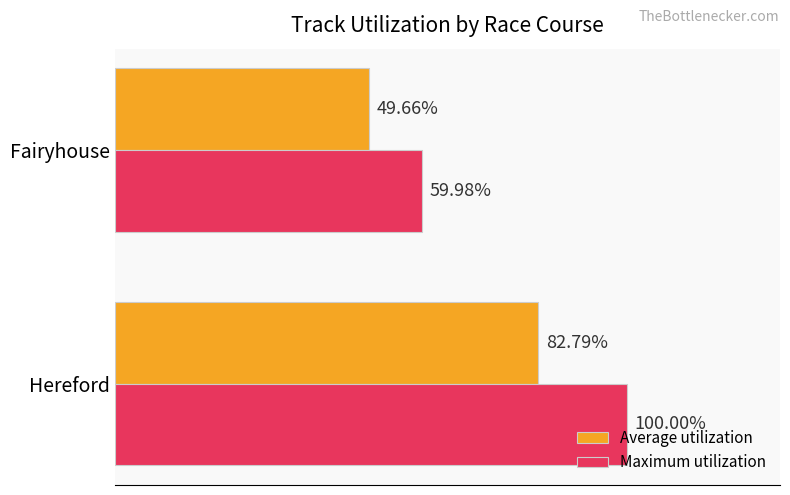

Which series has the largest range (max minus min)?

Maximum utilization